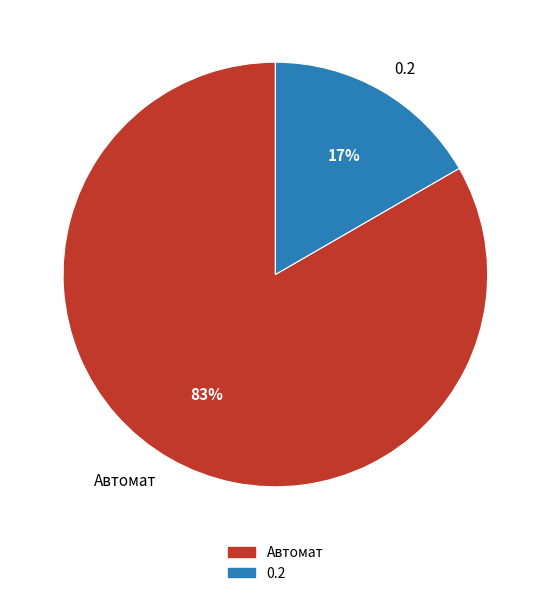

What percentage is the 0.2 slice, to the nearest percent?

17%